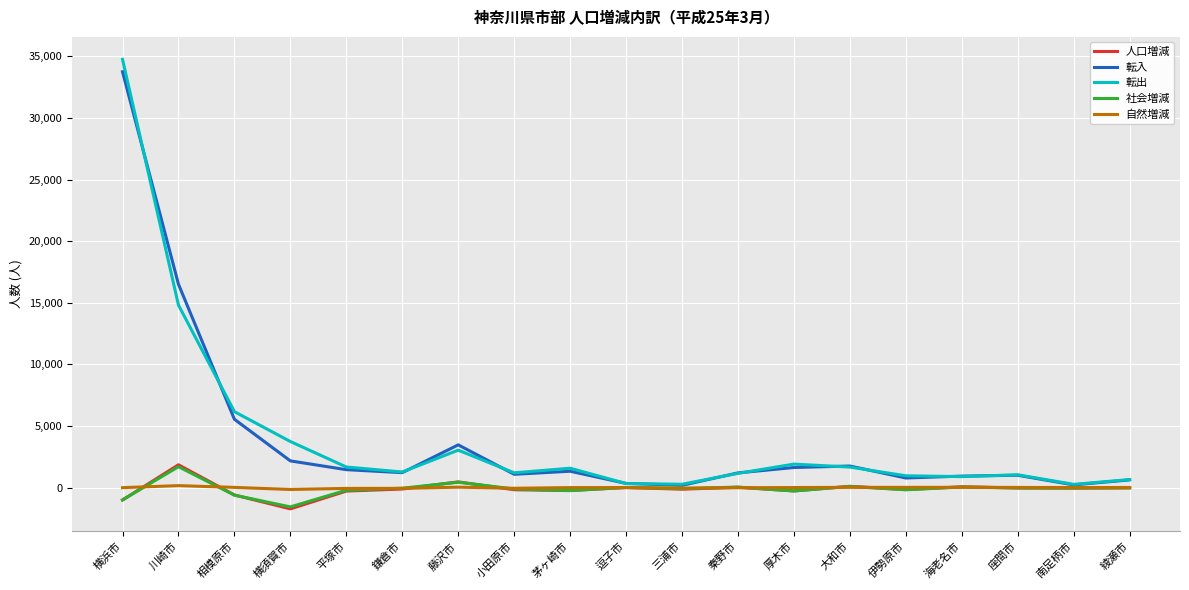

What is the smallest value displayed?

-1731